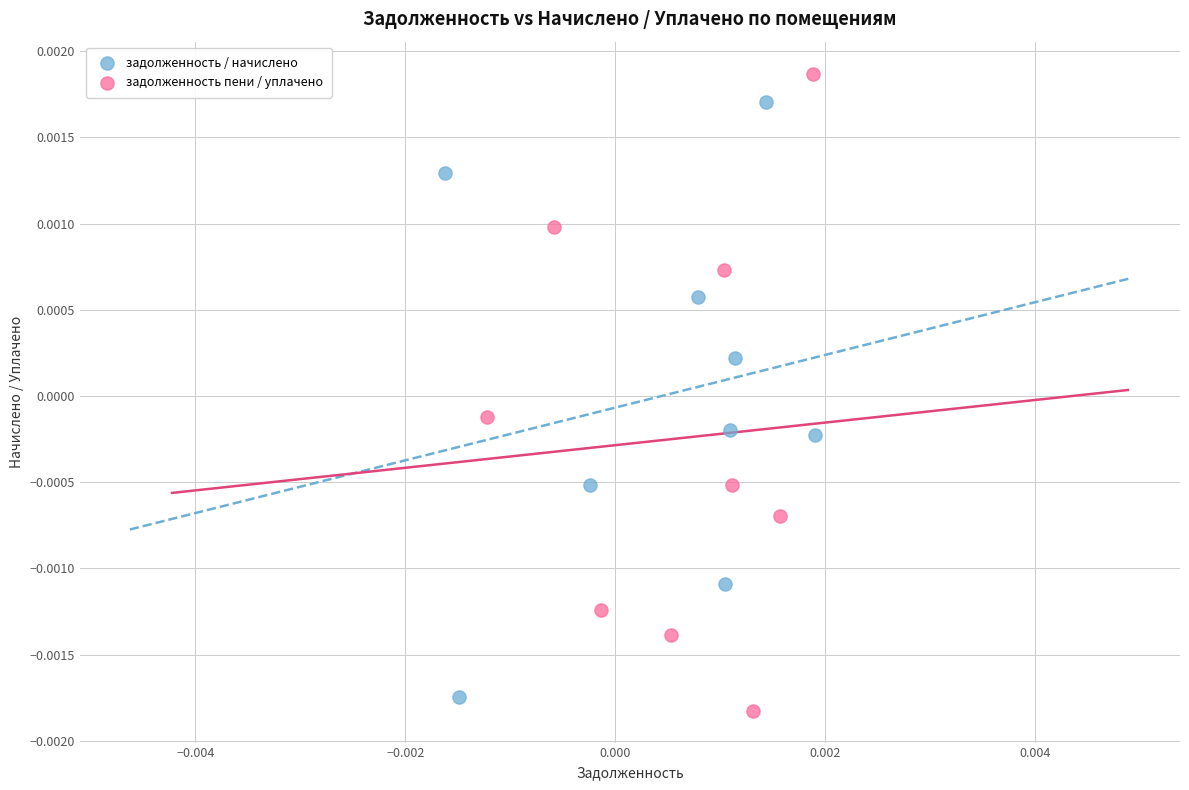

Which series contains the highest Y value?

задолженность пени / уплачено